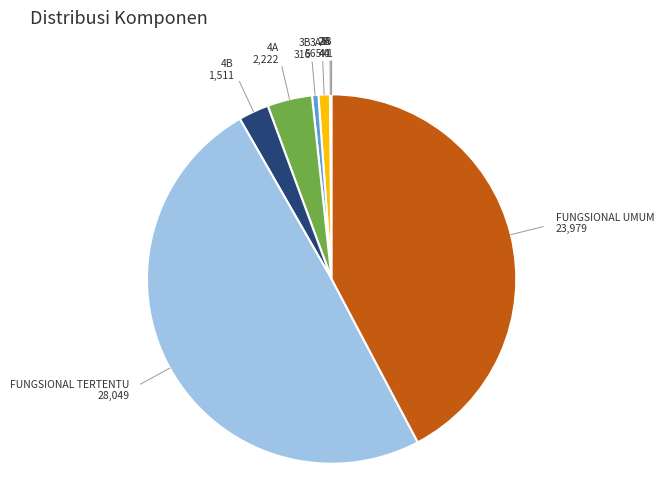

True or false: FUNGSIONAL TERTENTU accounts for 49% of the total.

True